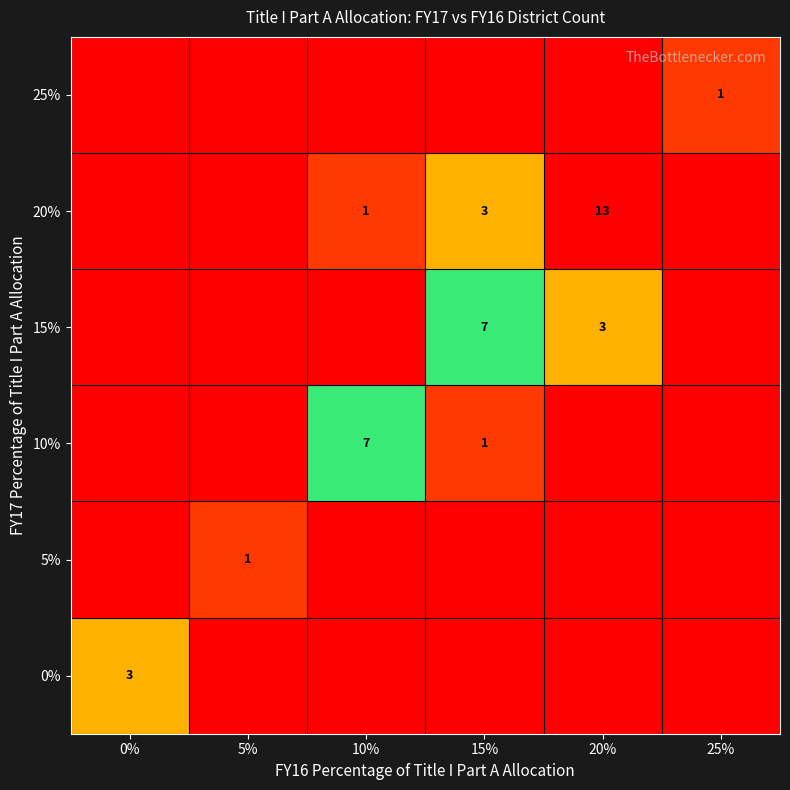

Is it true that 10% equals 4 at 10%?

False